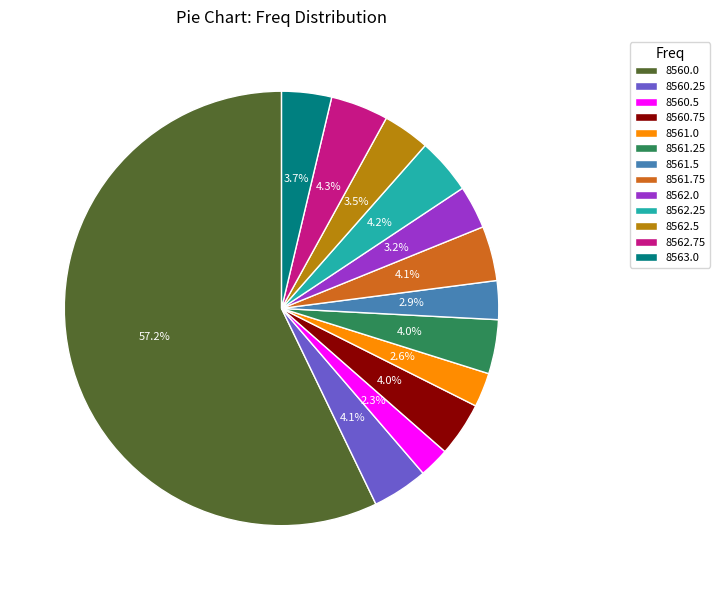

To the nearest percent, what portion does 8560.5 represent?

2%